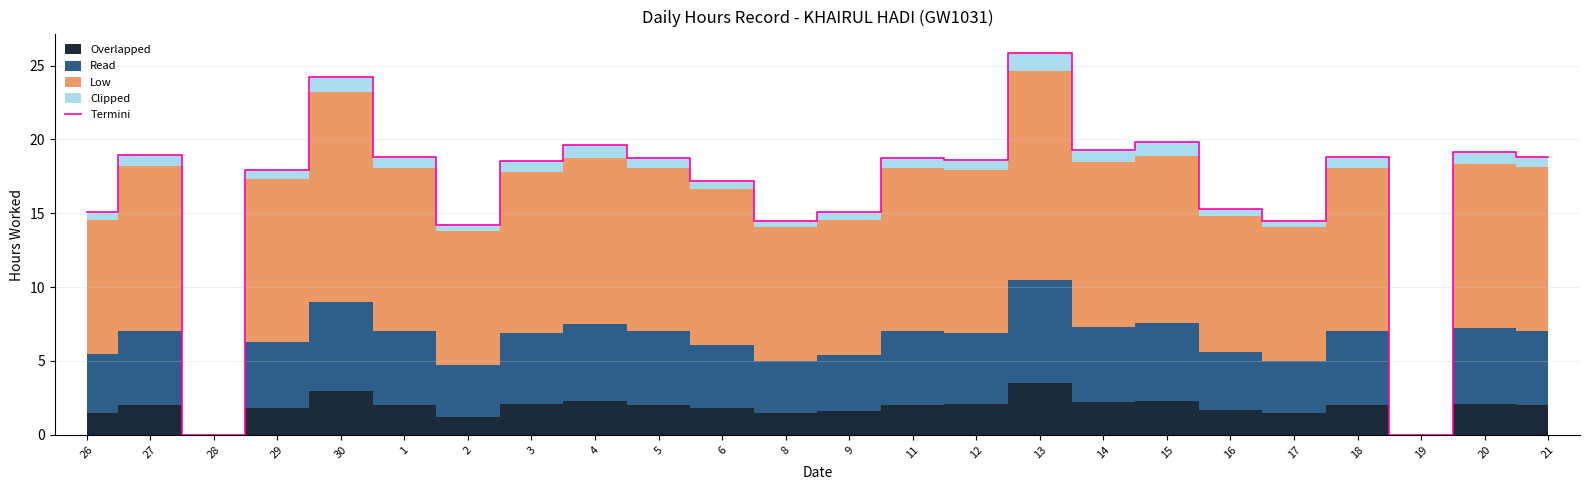

The value at 1 is 5.9. True or false?

False